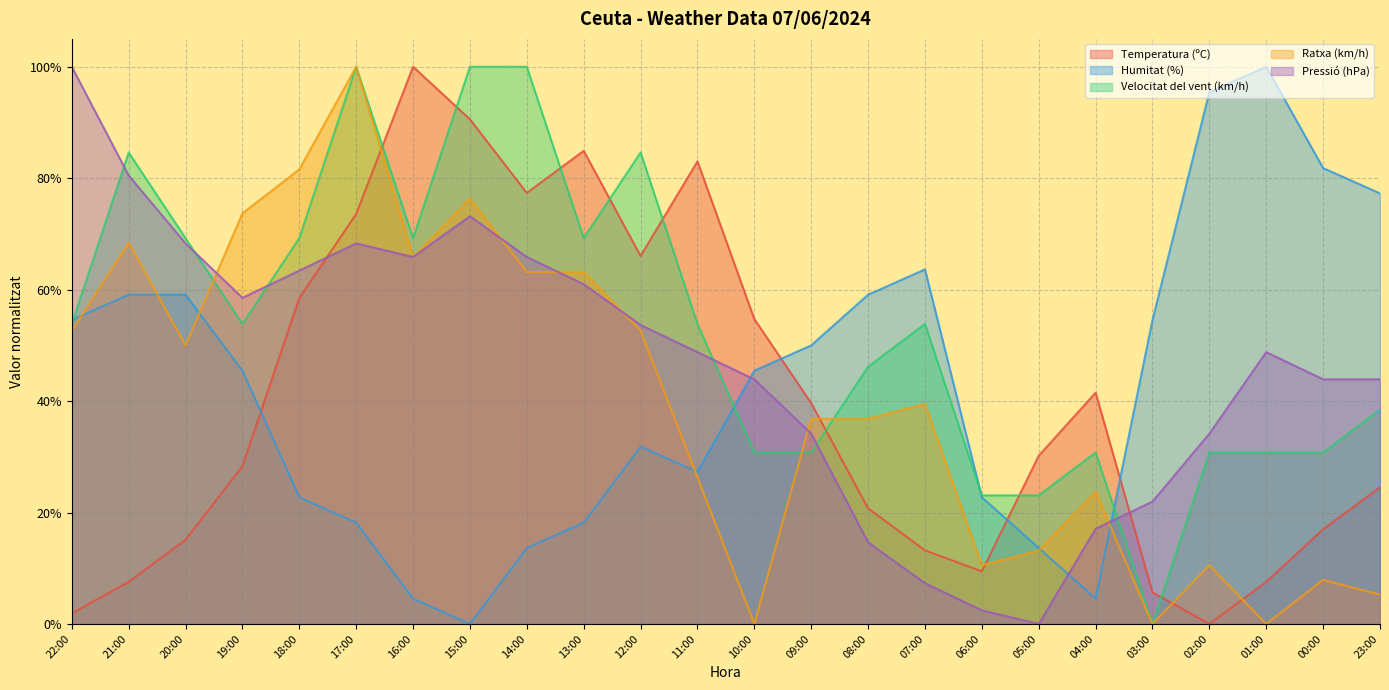

Between 09:00 and 02:00, which is larger?

09:00